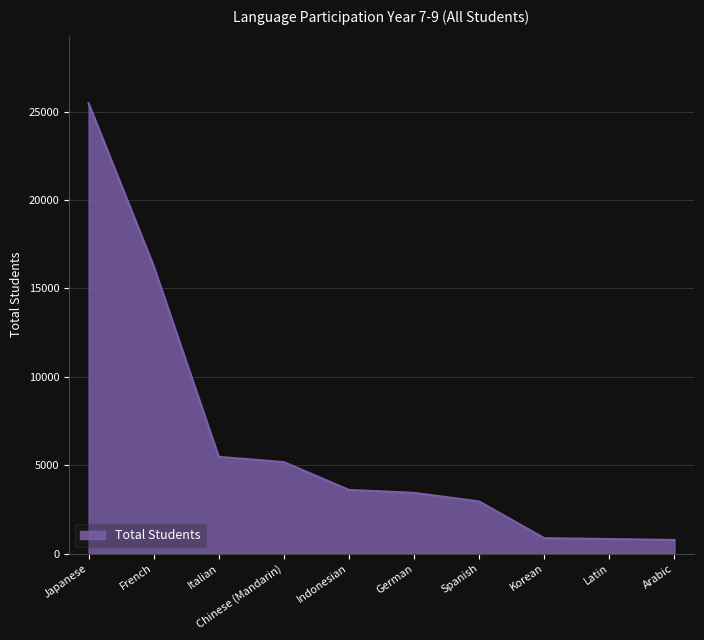

What is the difference between the values at Spanish and Arabic?

2179